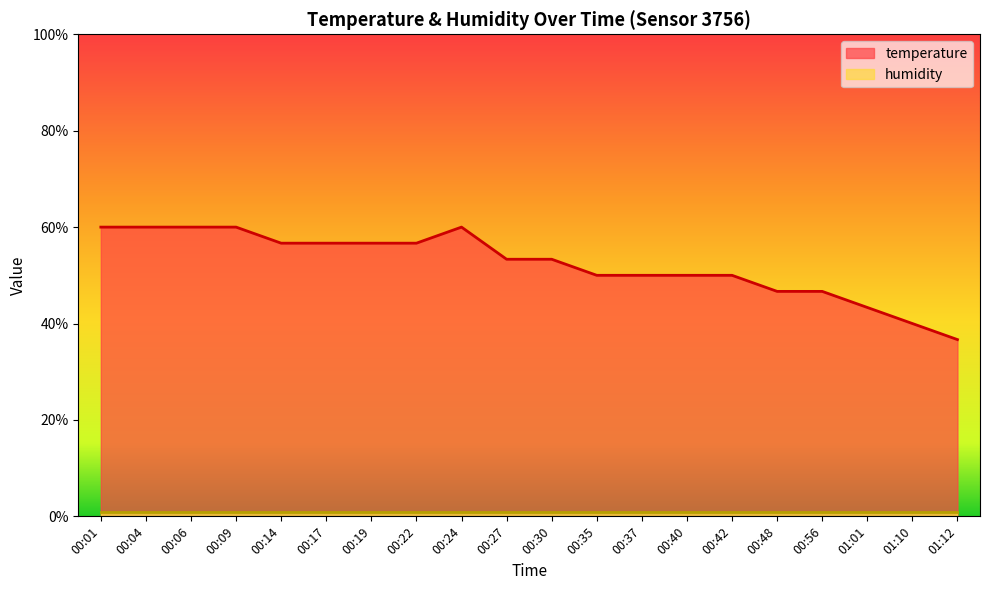

Reading right to left, list all the values displayed in this chart.

36.7	40.0	43.3	46.7	46.7	50.0	50.0	50.0	50.0	53.3	53.3	60.0	56.7	56.7	56.7	56.7	60.0	60.0	60.0	60.0